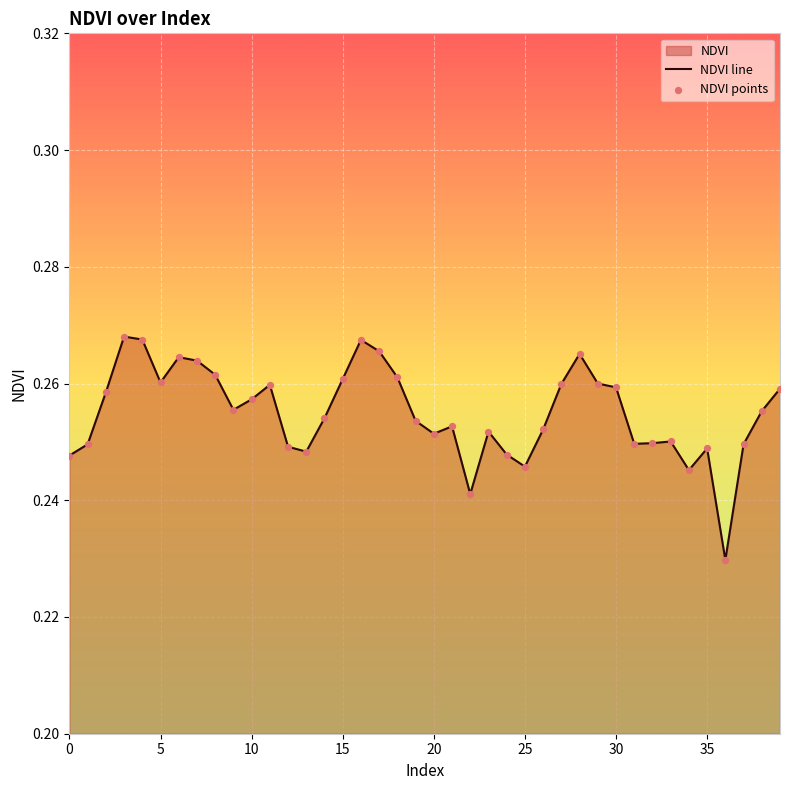

Which series has the largest Y range (max minus min)?

NDVI line